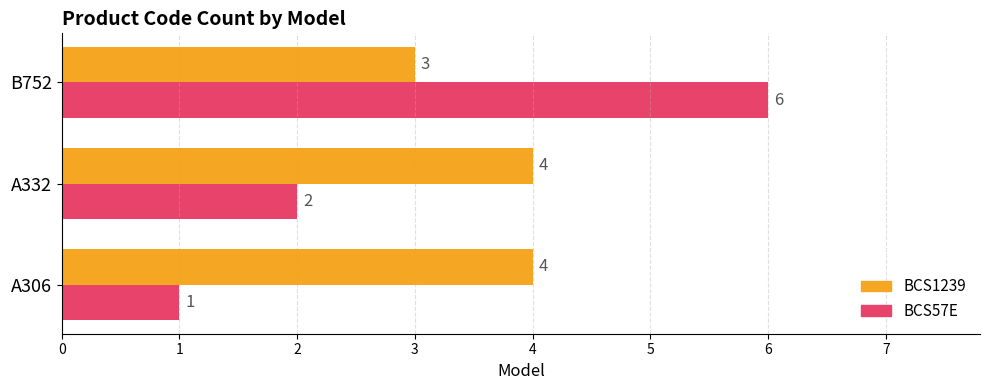

How many categories are shown in the chart?

3